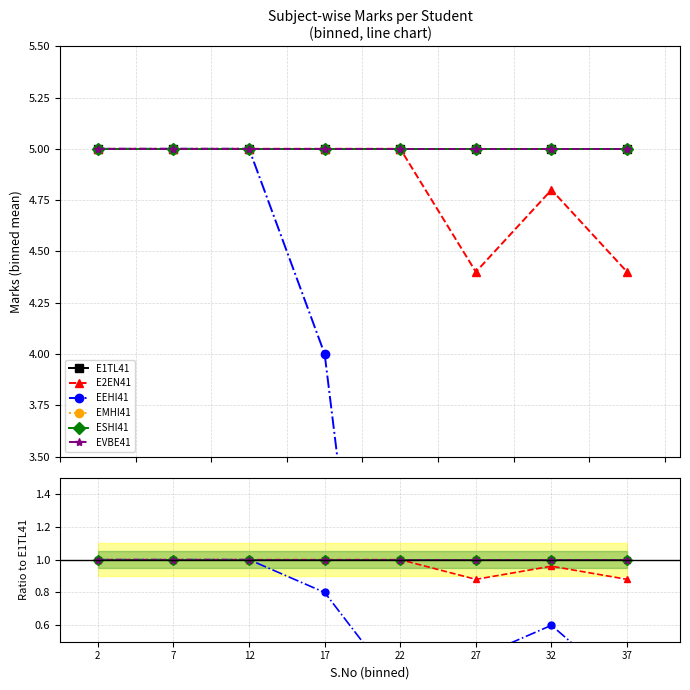

Does the chart have visible grid lines?

Yes